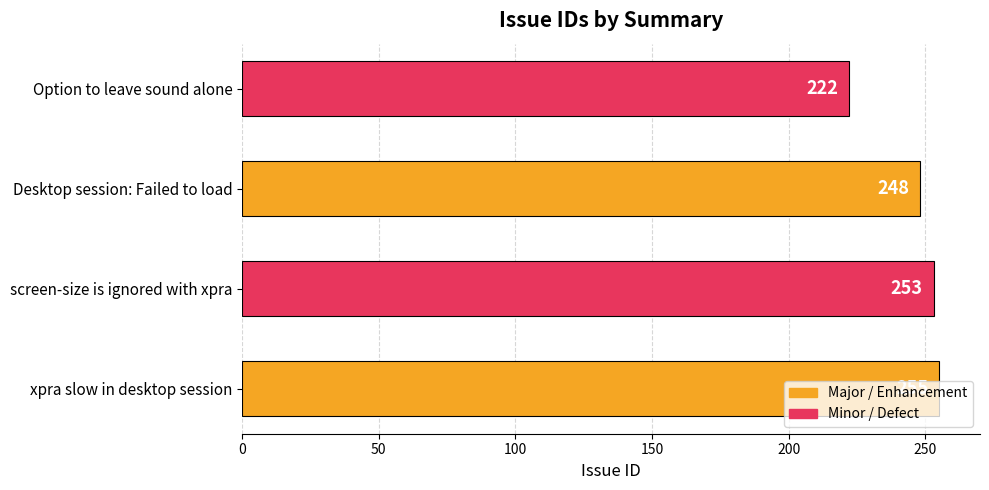

Rank the categories by value from highest to lowest.

xpra slow in desktop session, screen-size is ignored with xpra, Desktop session: Failed to load, Option to leave sound alone